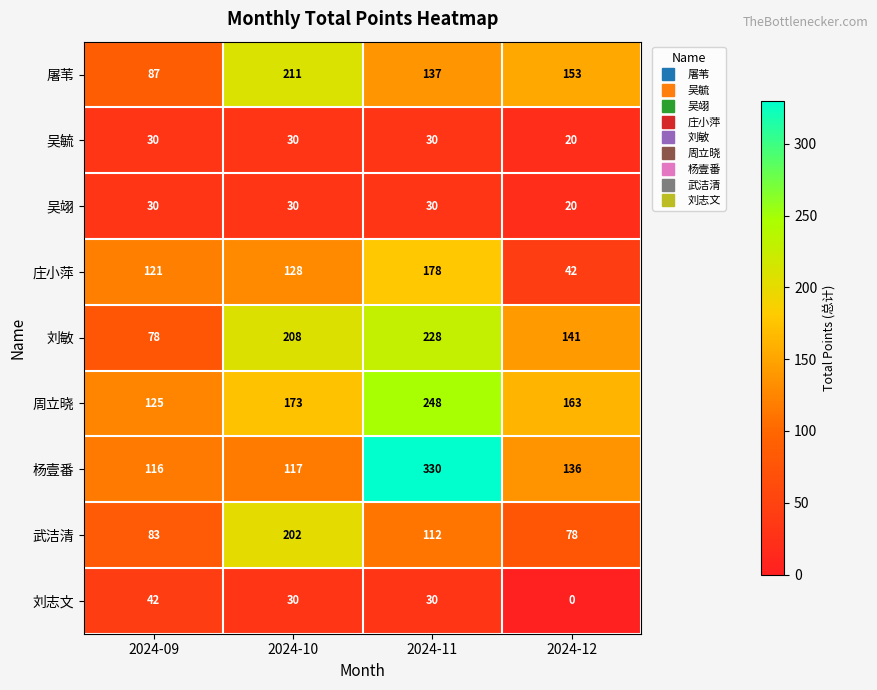

Which series has the largest range (max minus min)?

杨壹番